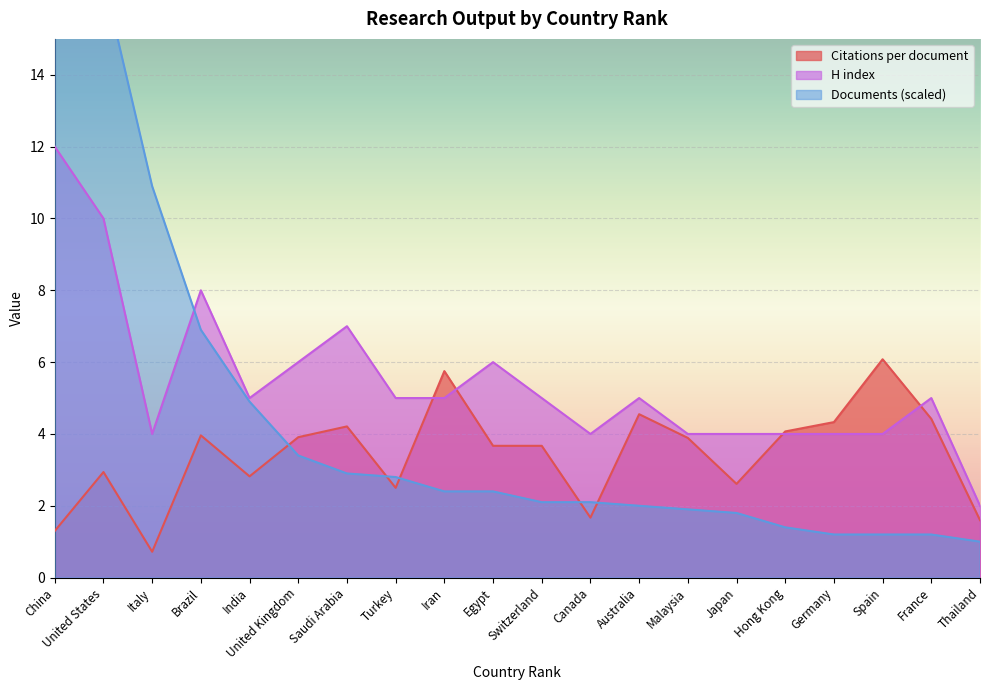

At which category is the sum across all series the highest?

China